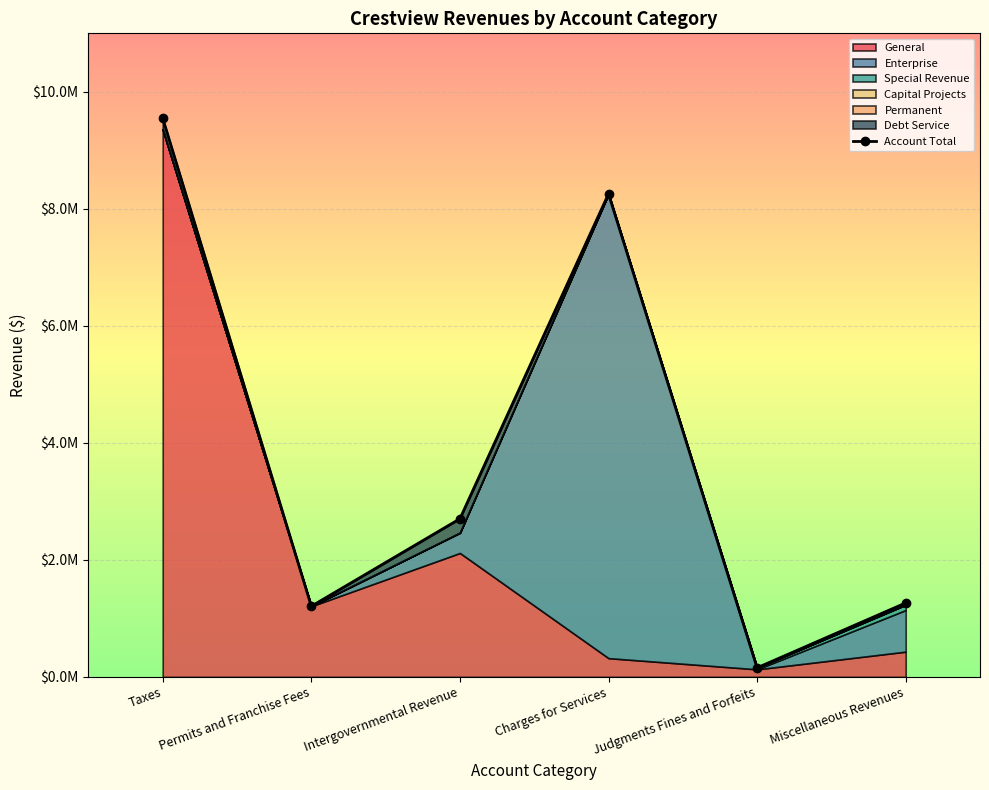

True or false: the data has more than 2 interior local peaks.

False